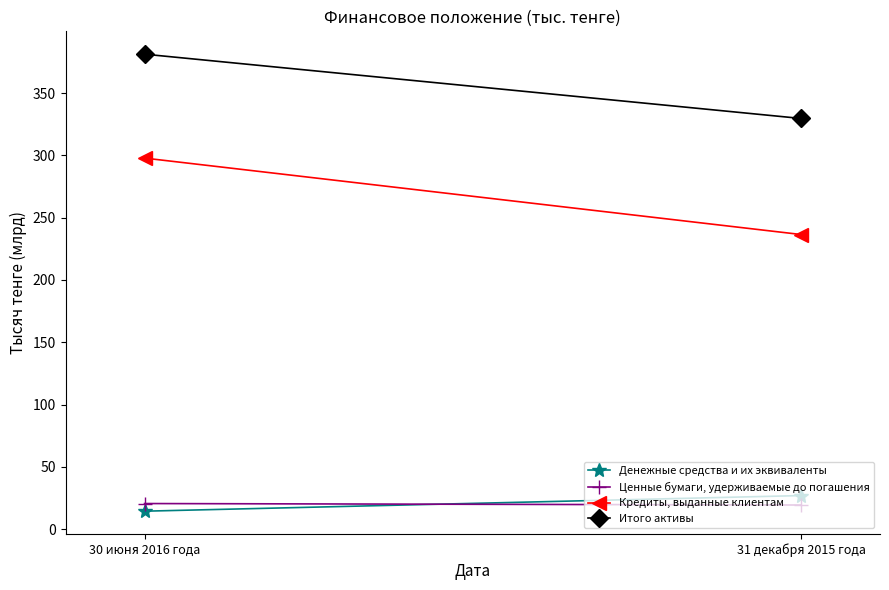

What is the average value of the Итого активы series?

355.4